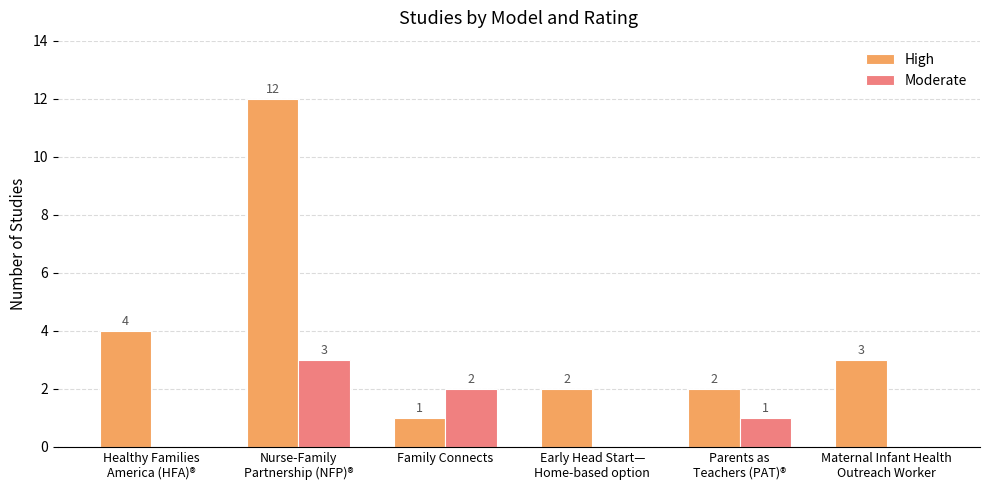

The value of Moderate at Healthy Families
America (HFA)® is 0. True or false?

True